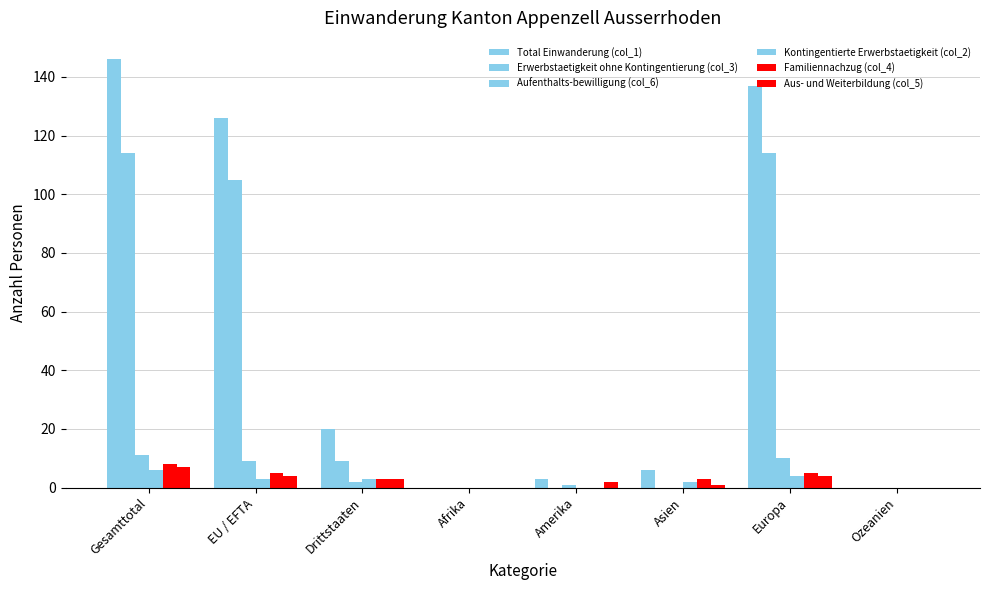

What is the highest value of the Aus- und Weiterbildung (col_5) series?

7